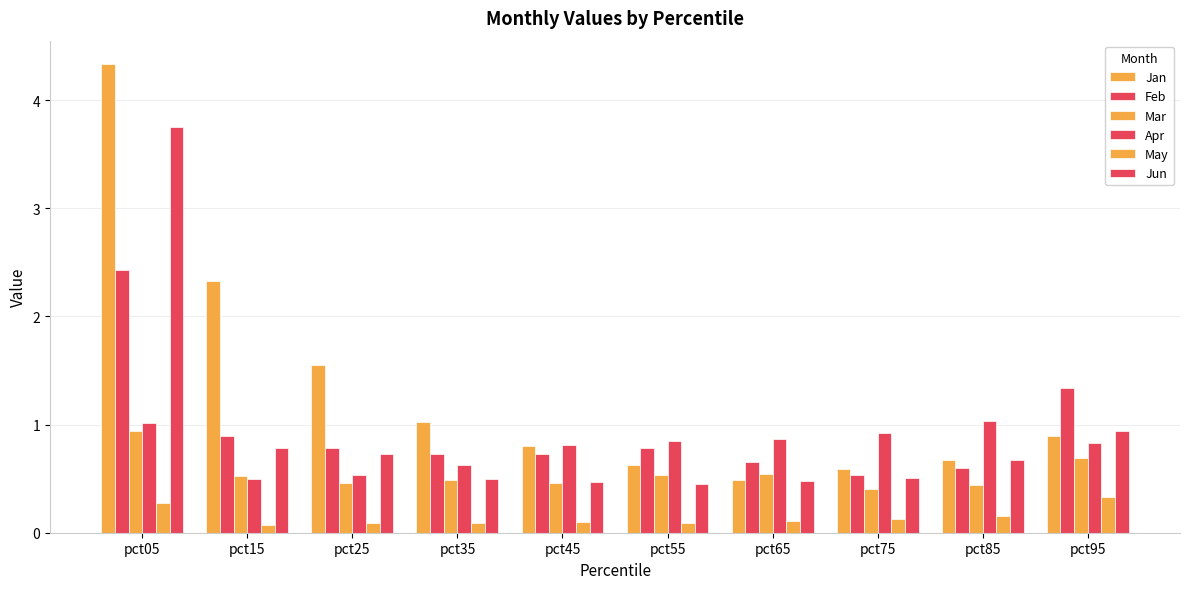

What is the minimum value shown in the chart?

0.1